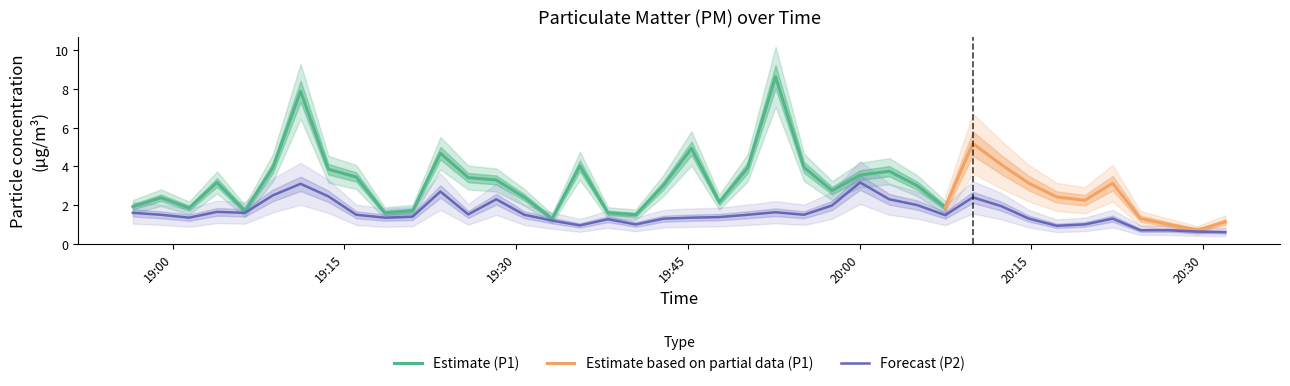

At which category does the chart reach its minimum across all series?

2023-04-12T20:31:58